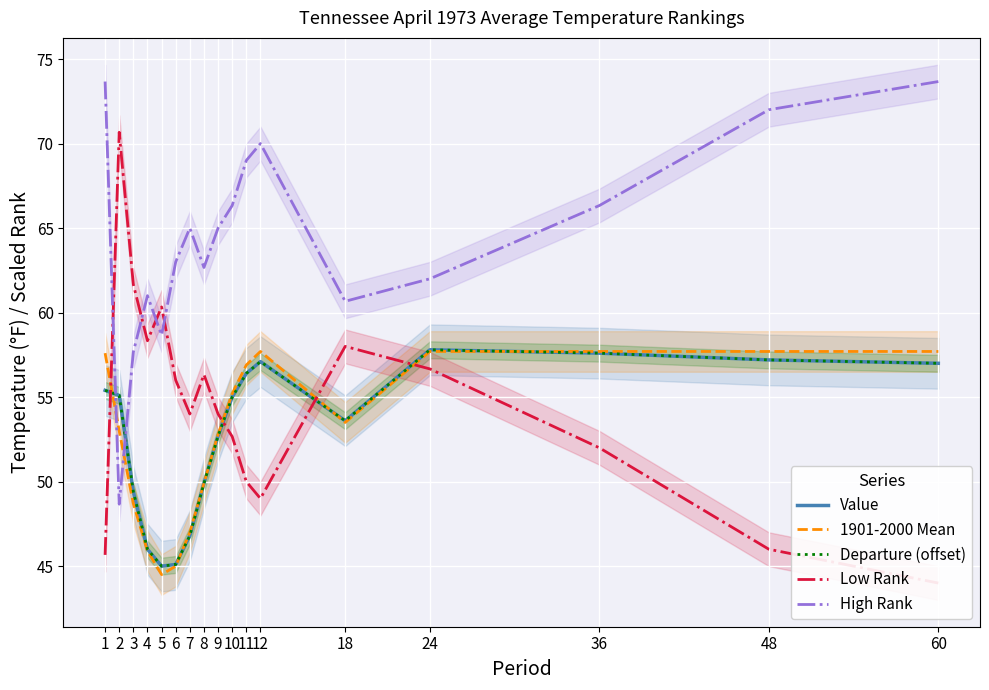

Where is Low Rank nearest to the value 57?

24